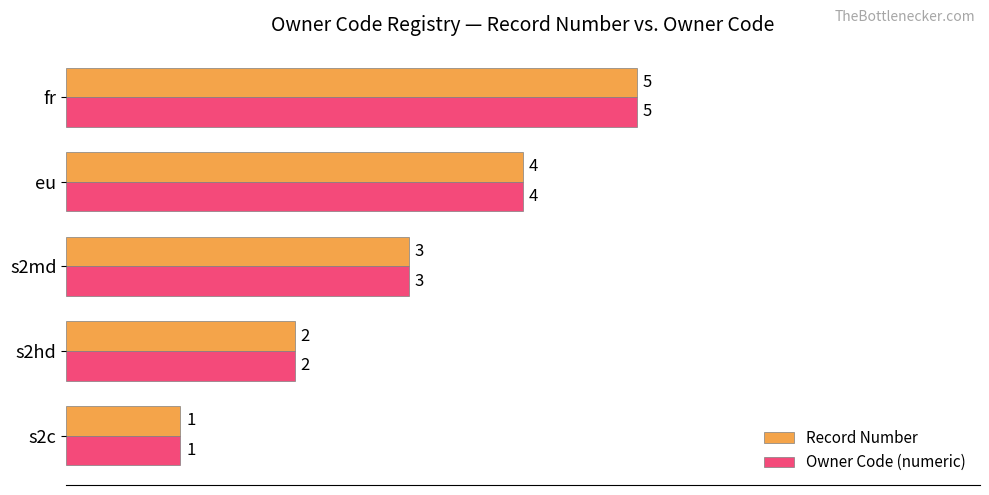

Where is Record Number nearest to the value 3?

s2md